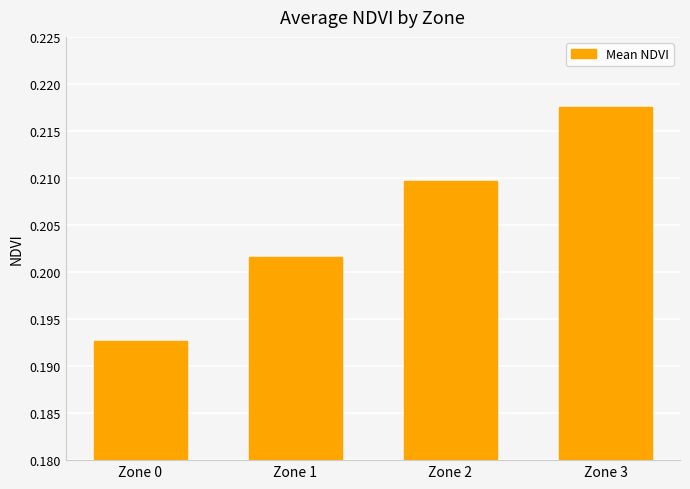

What is the sum of all values?

0.8